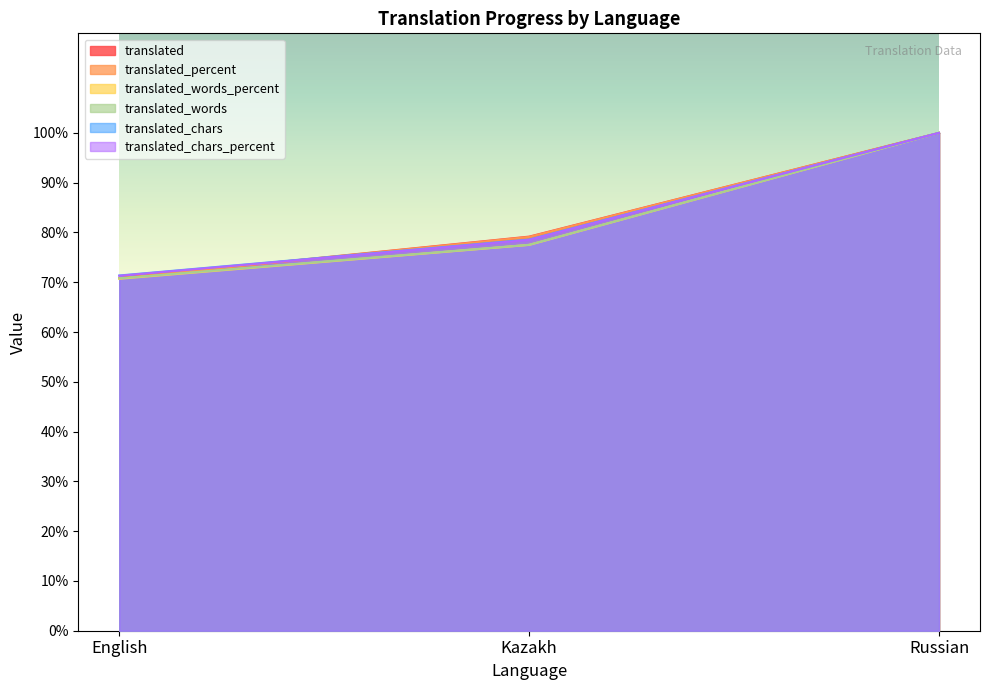

What is the difference between the maximum and minimum values in the translated_chars_percent series?

28.7